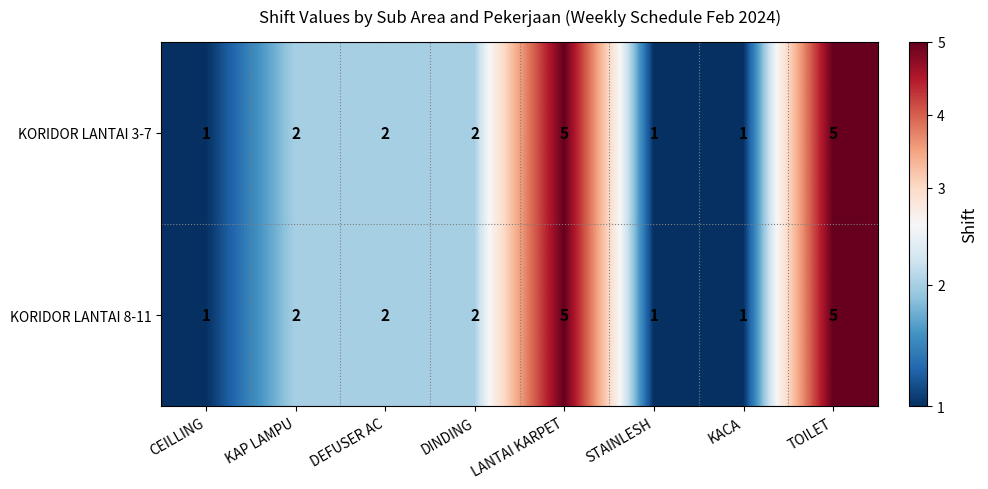

Reading right to left, transcribe all the data shown in this chart.

KORIDOR LANTAI 3-7: 5	1	1	5	2	2	2	1
KORIDOR LANTAI 8-11: 5	1	1	5	2	2	2	1